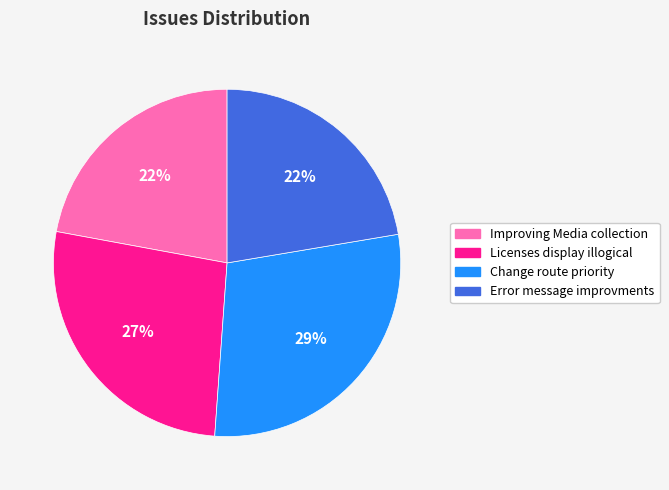

How many slices are in this pie chart?

4